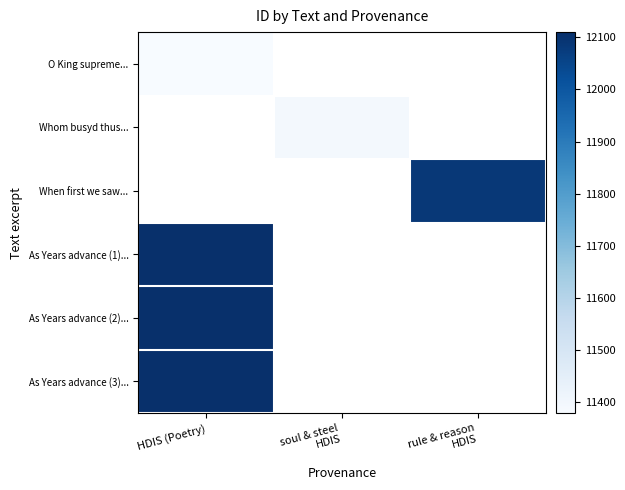

Where is O King supreme... nearest to the value 11379?

HDIS (Poetry)